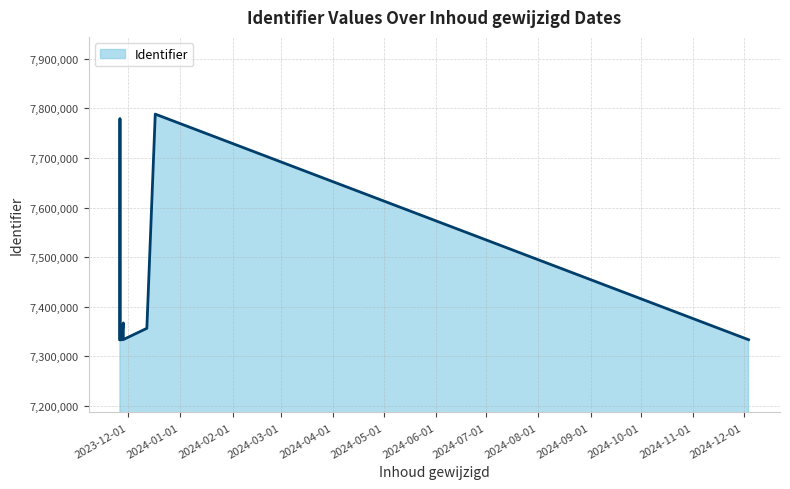

How many data points are less than 7356548?

5